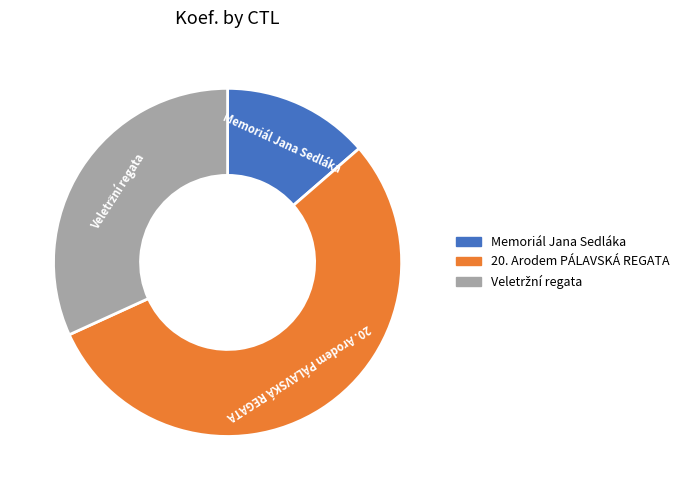

Does any single category account for the majority?

Yes